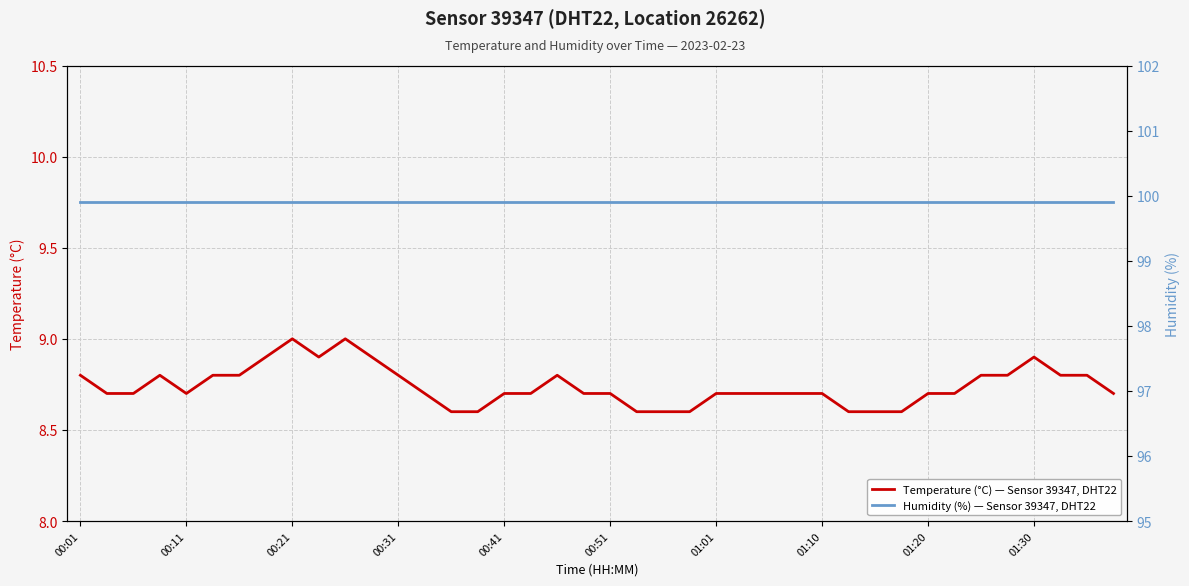

What is the greatest value displayed?

99.9